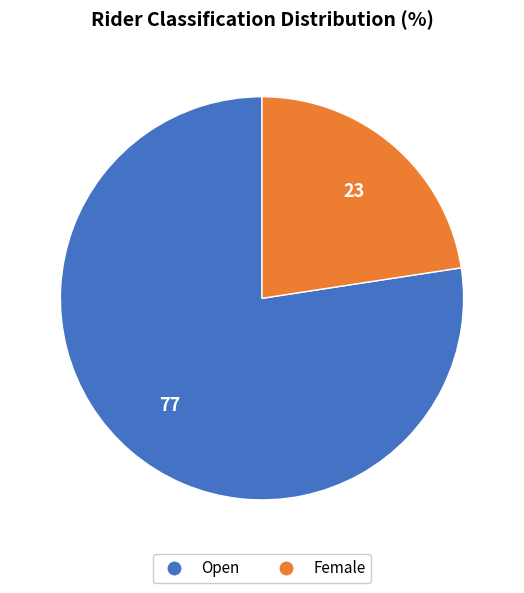

Which slice is the smallest?

Female